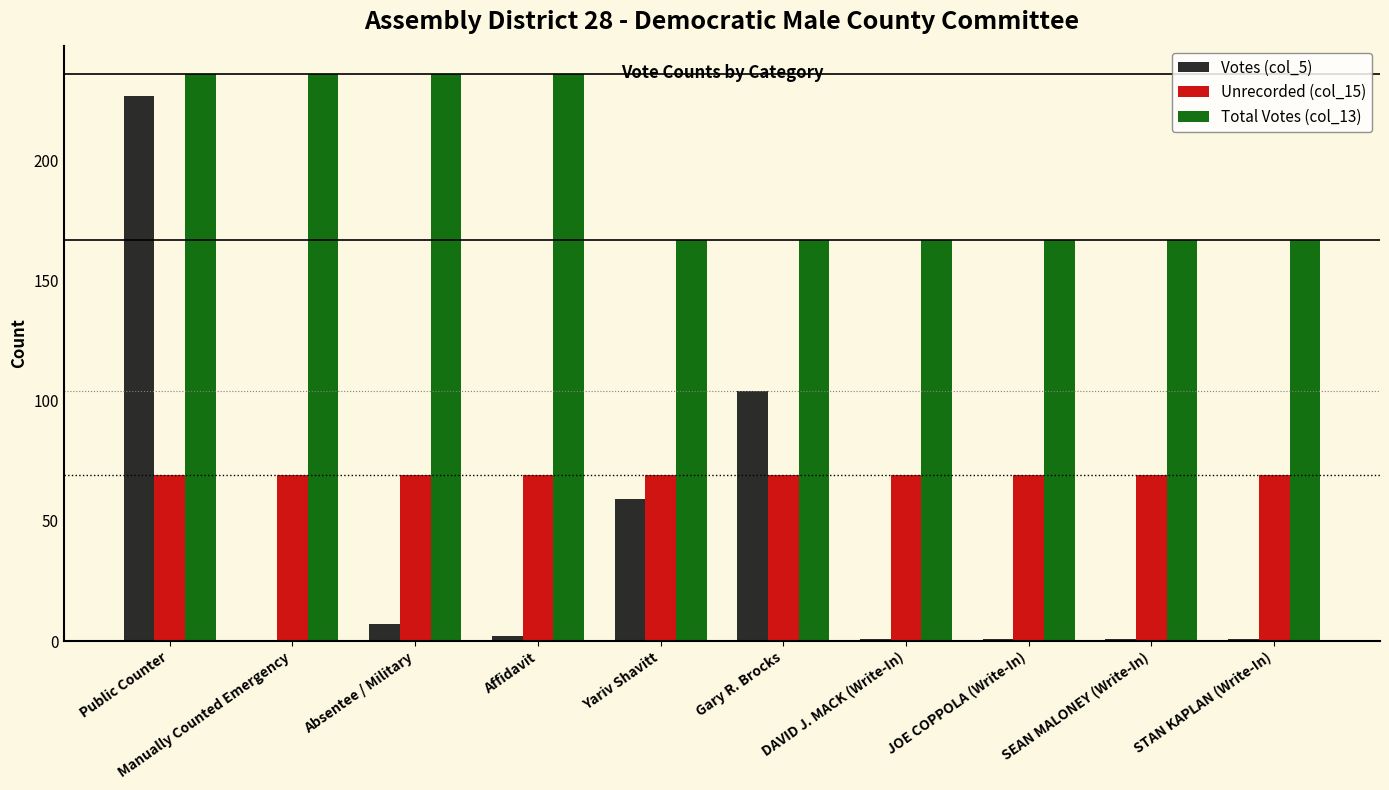

Reading right to left, list all the values displayed in this chart.

Votes (col_5): STAN KAPLAN (Write-In)=1	SEAN MALONEY (Write-In)=1	JOE COPPOLA (Write-In)=1	DAVID J. MACK (Write-In)=1	Gary R. Brocks=104	Yariv Shavitt=59	Affidavit=2	Absentee / Military=7	Manually Counted Emergency=0	Public Counter=227
Unrecorded (col_15): STAN KAPLAN (Write-In)=69	SEAN MALONEY (Write-In)=69	JOE COPPOLA (Write-In)=69	DAVID J. MACK (Write-In)=69	Gary R. Brocks=69	Yariv Shavitt=69	Affidavit=69	Absentee / Military=69	Manually Counted Emergency=69	Public Counter=69
Total Votes (col_13): STAN KAPLAN (Write-In)=167	SEAN MALONEY (Write-In)=167	JOE COPPOLA (Write-In)=167	DAVID J. MACK (Write-In)=167	Gary R. Brocks=167	Yariv Shavitt=167	Affidavit=236	Absentee / Military=236	Manually Counted Emergency=236	Public Counter=236